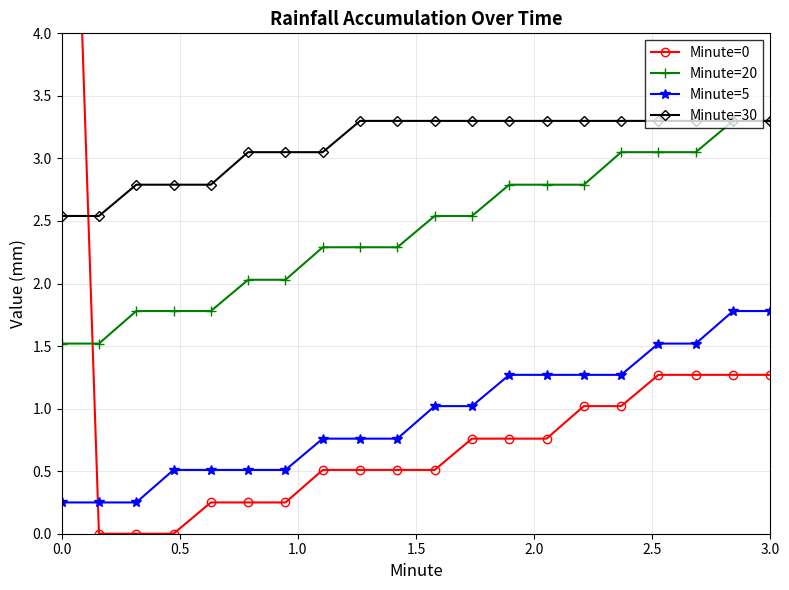

True or false: Minute=20 and Minute=5 cross at least once.

False